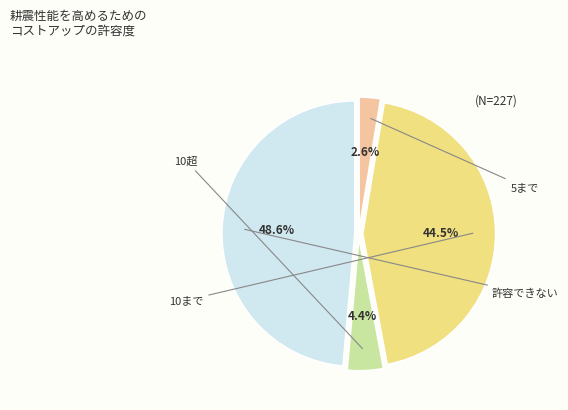

Is there any slice that represents more than half of the pie?

No